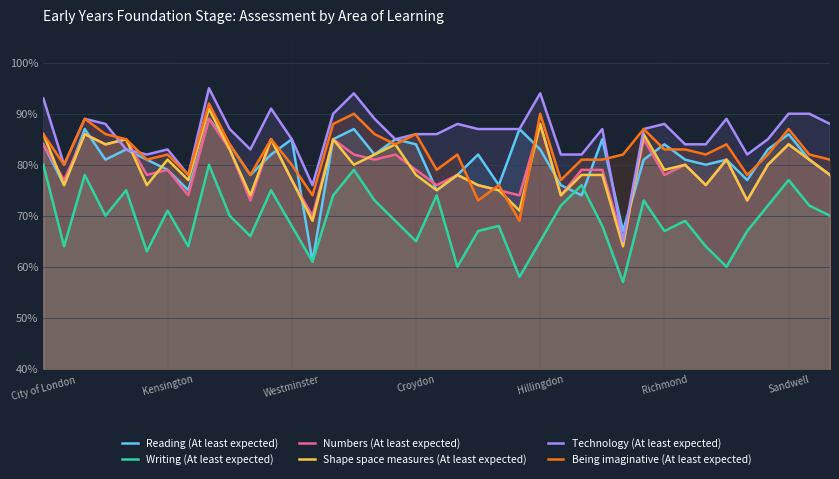

What are all the series names shown in the legend?

Reading (At least expected), Writing (At least expected), Numbers (At least expected), Shape space measures (At least expected), Technology (At least expected), Being imaginative (At least expected)